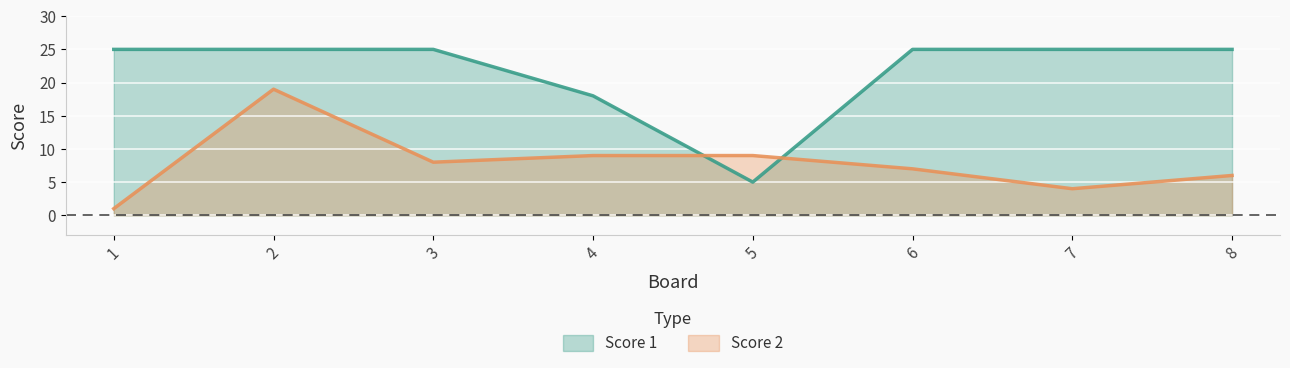

Which category has the lowest value in the Score 1 series?

5